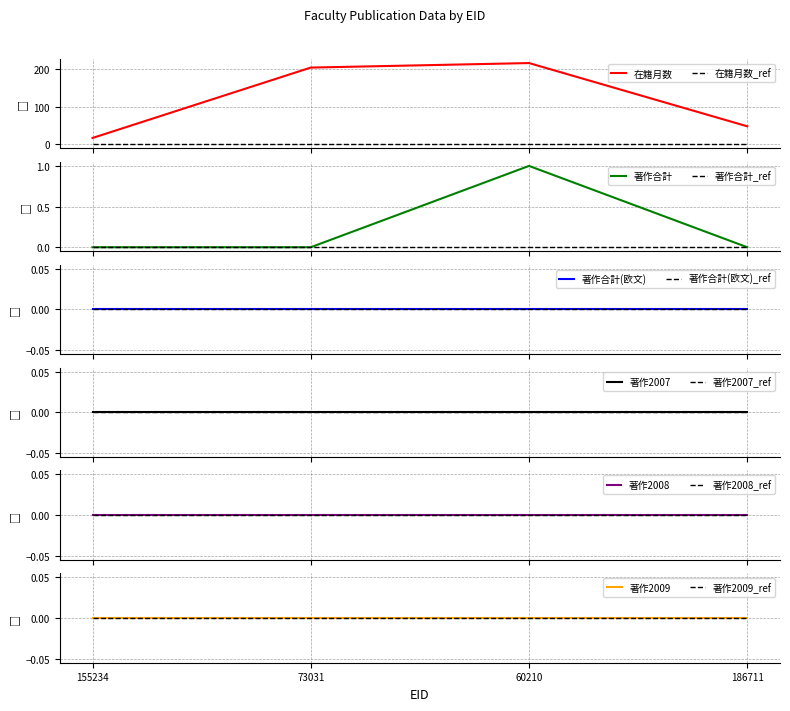

Reading right to left, list all the values displayed in this chart.

在籍月数: 48	216	204	17
著作合計: 0	1	0	0
著作合計(欧文): 0	0	0	0
著作2007: 0	0	0	0
著作2008: 0	0	0	0
著作2009: 0	0	0	0